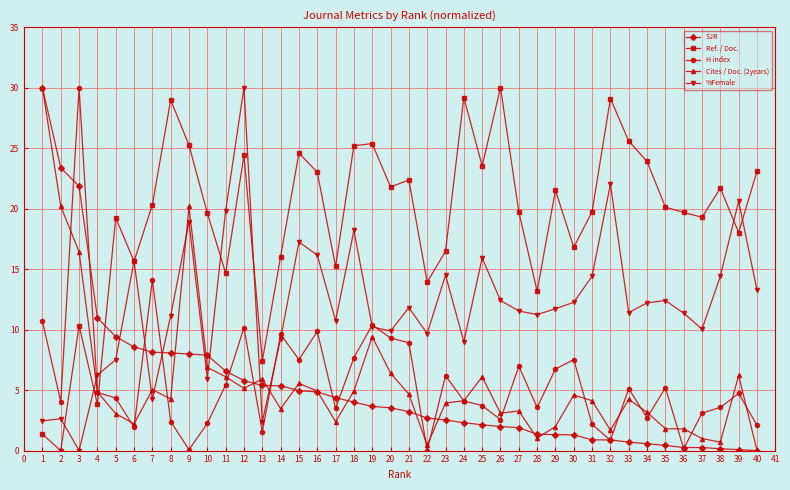

Is the value of SJR at 30 greater than the value of Cites / Doc. (2years) at 11?

No